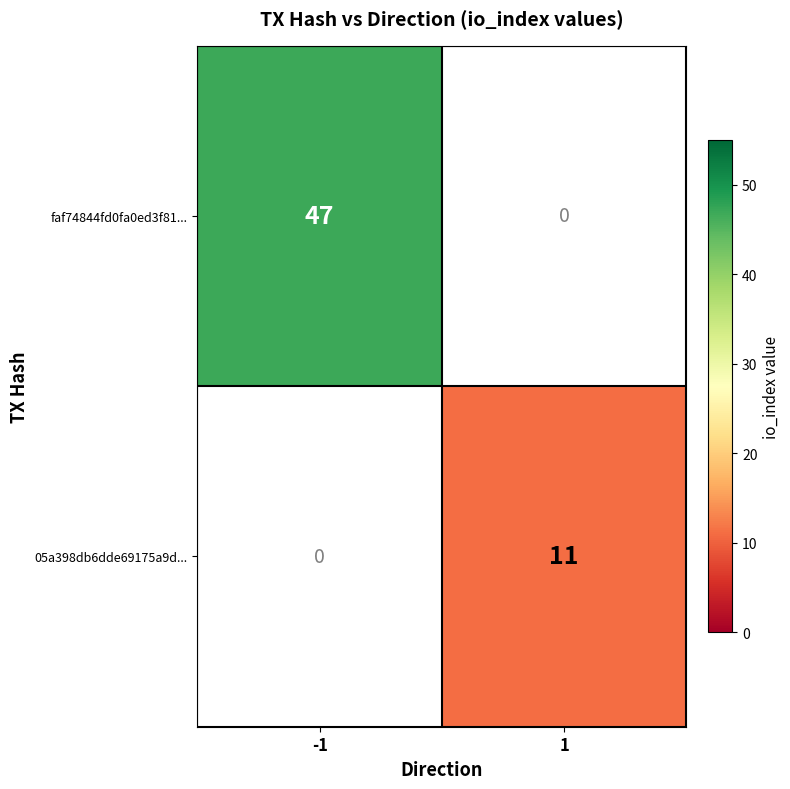

Where is 05a398db6dde69175a9d... nearest to the value 0?

-1